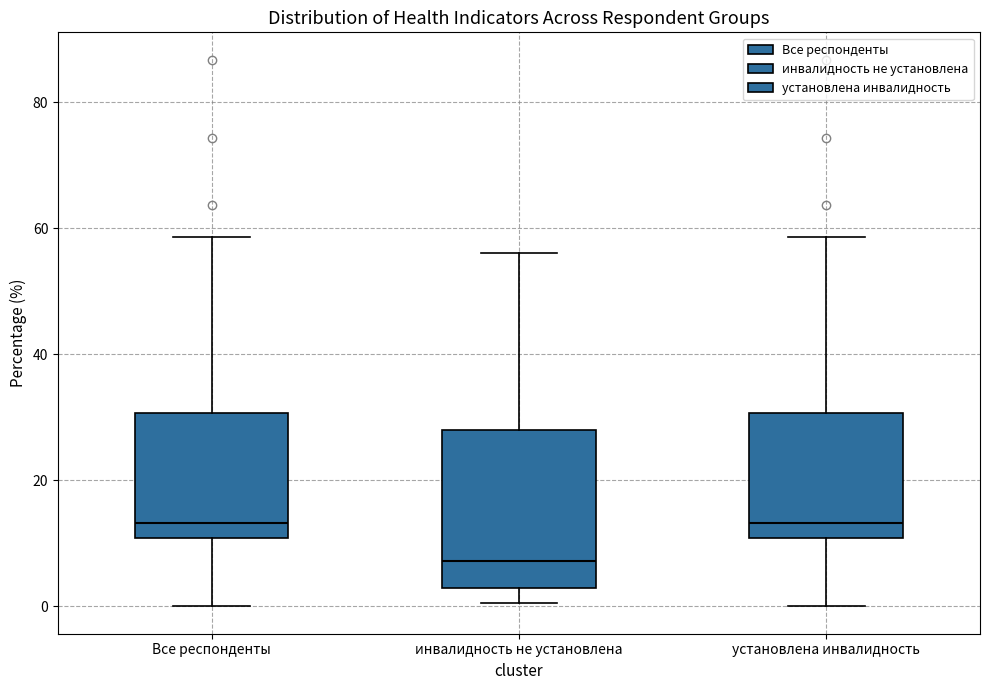

Reading left to right, transcribe this box plot: for each box, give where its median line is, the range the box spans, and where its two whiskers end, as read against the y-axis. The values are not printed on the chart, so give them approximately, as read against the axis.

Все респонденты: median 14, box 10 to 30, whiskers 0 to 58
инвалидность не установлена: median 8, box 2 to 28, whiskers 0 to 56
установлена инвалидность: median 14, box 10 to 30, whiskers 0 to 58